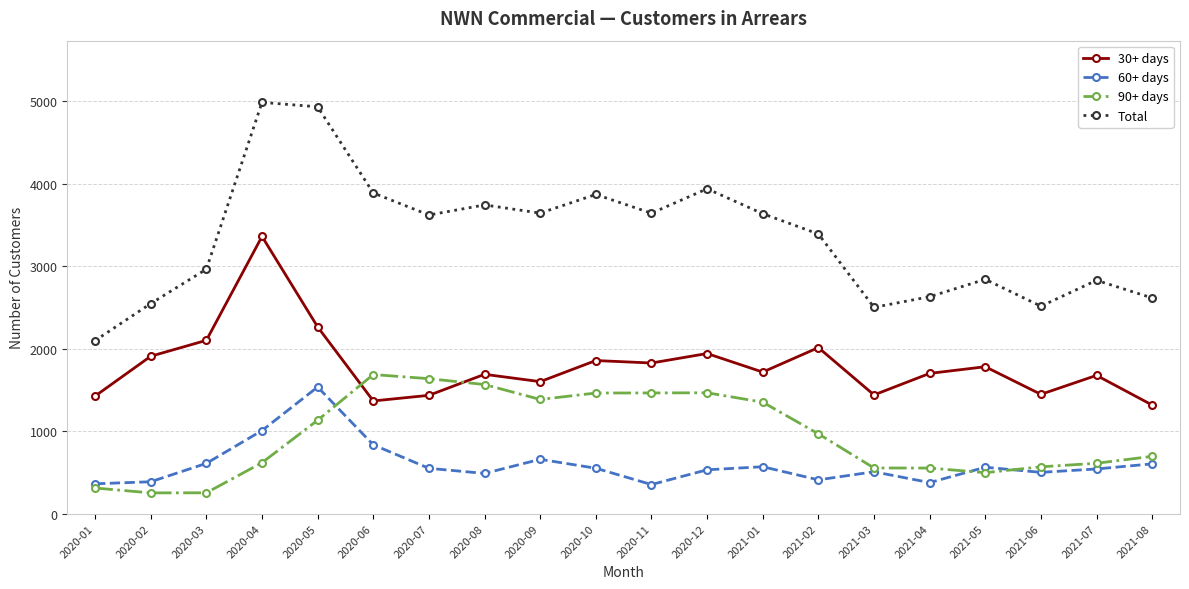

At which category does Total reach its first local valley?

2020-07